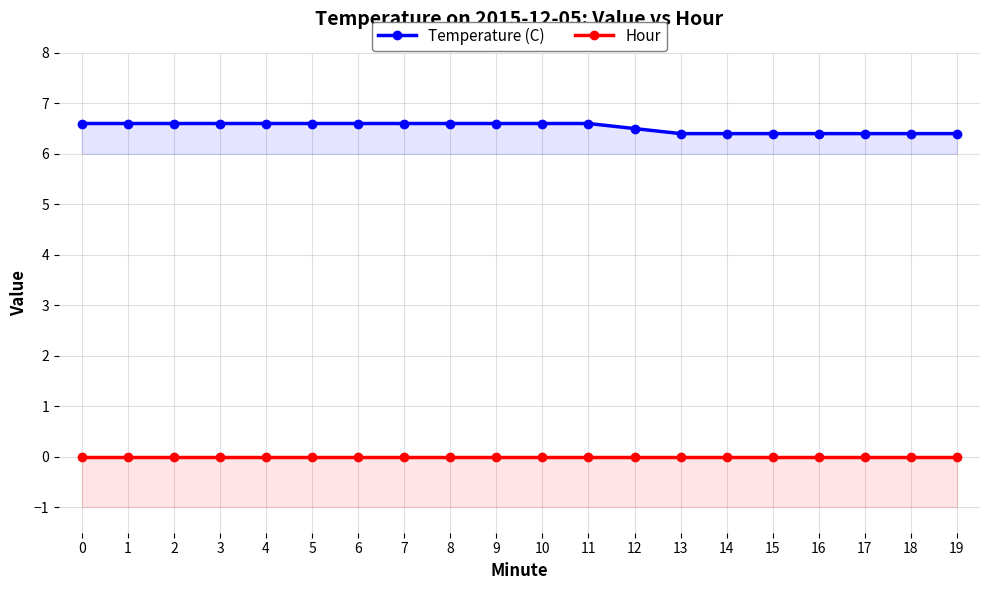

How many lines are shown in the chart?

2